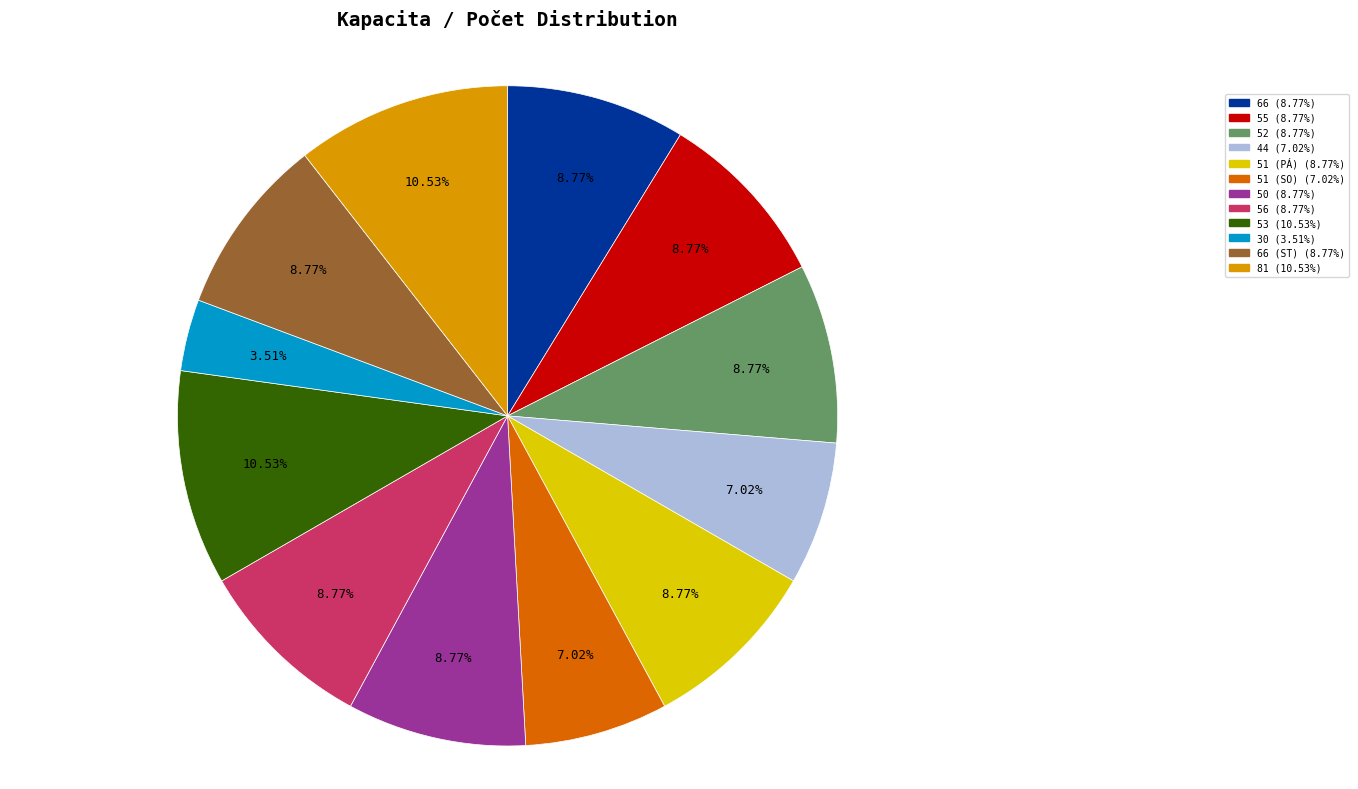

Combined, do 50 (8.77%) and 81 (10.53%) account for over 50%?

No